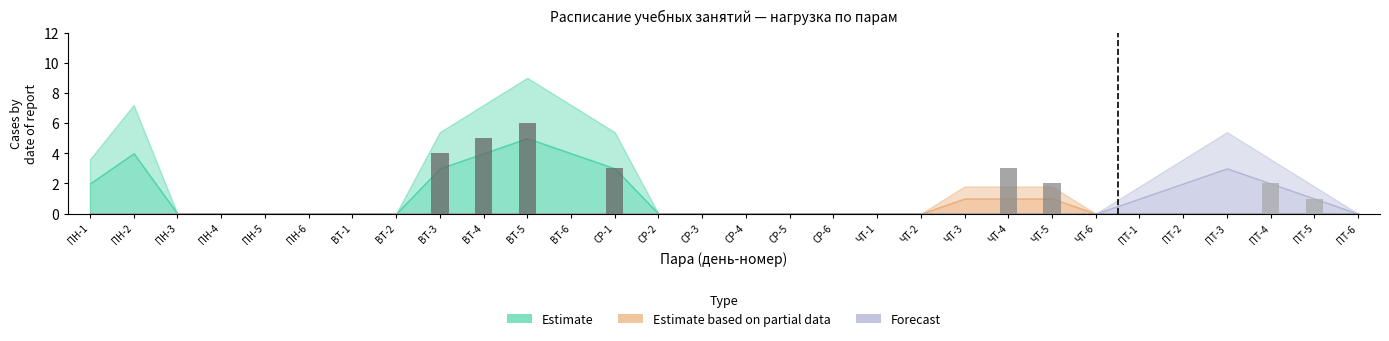

How many series are shown in this chart?

1